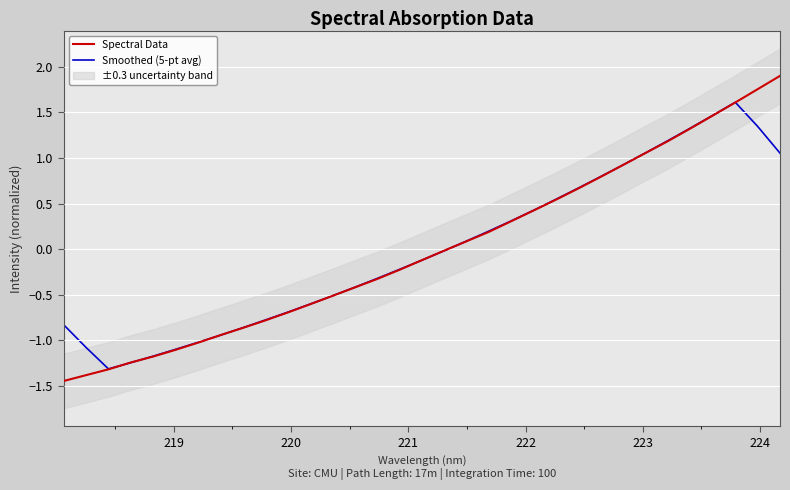

What is the maximum value for Spectral Data?

1.9